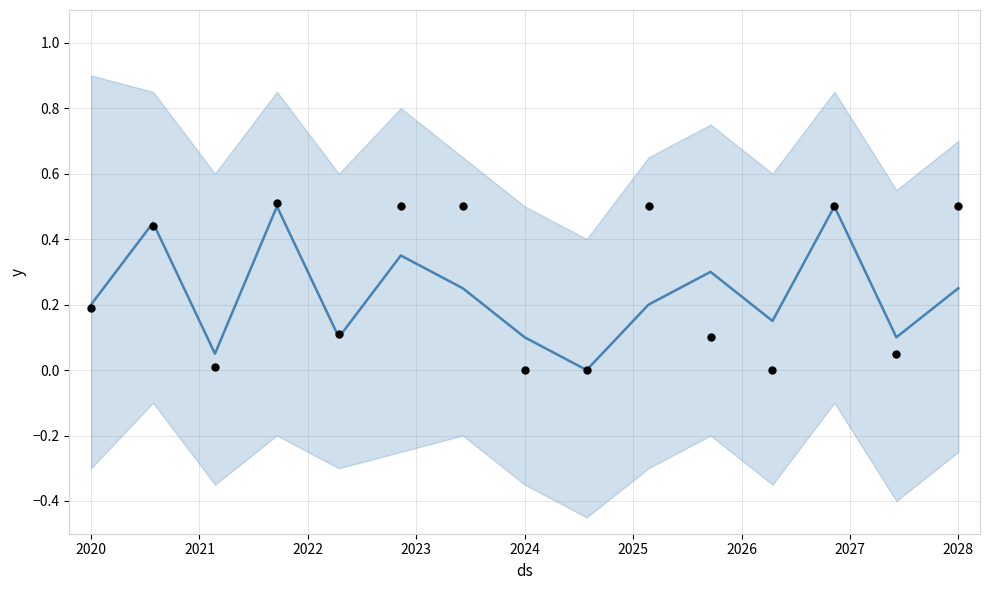

Which series reaches the minimum Y coordinate?

yhat